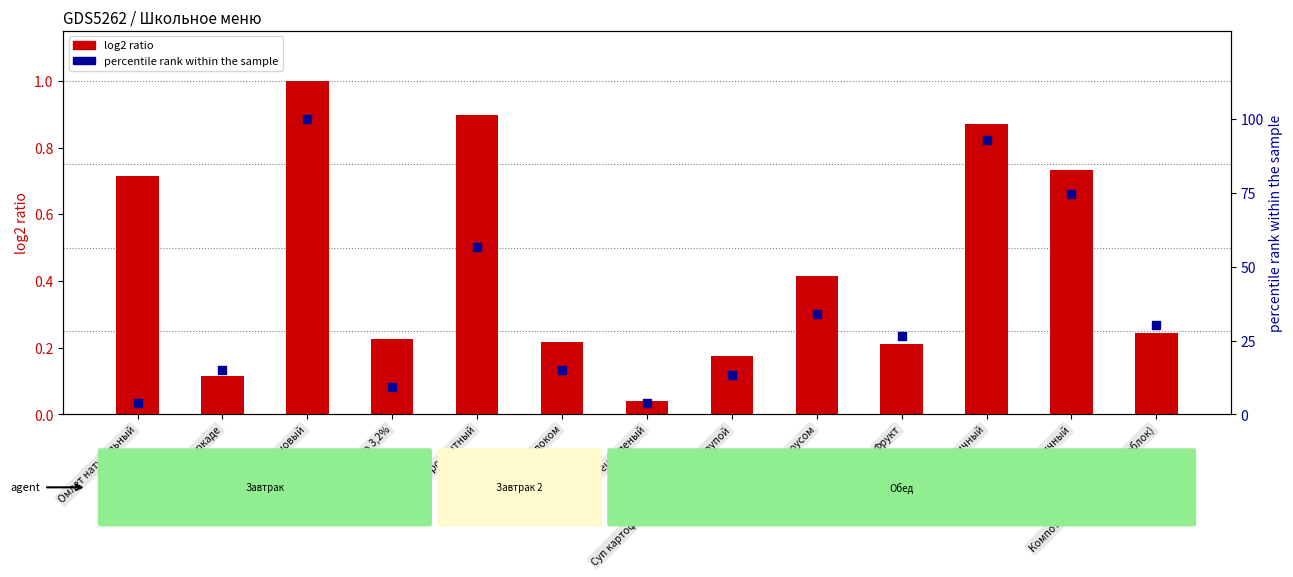

What is the total value across all series at Фрукт?

26.6